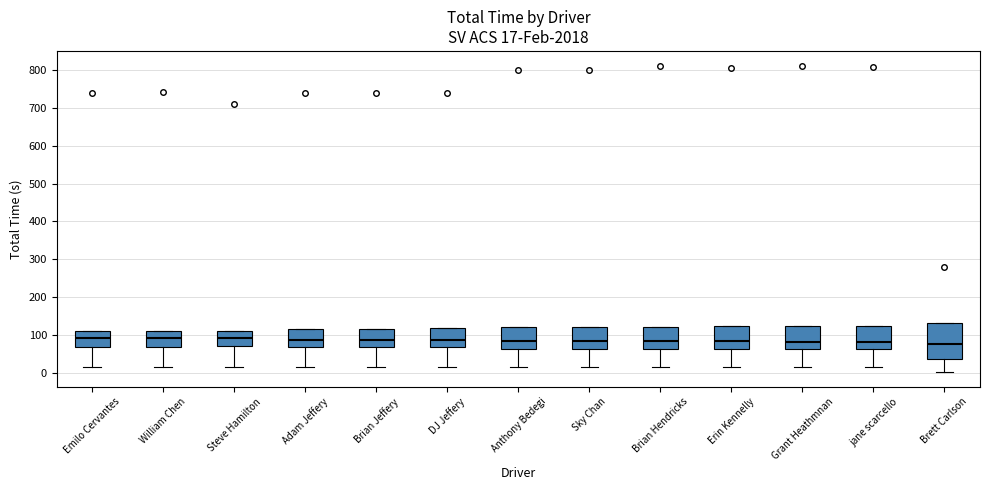

Comparing the boxes themselves (not the whiskers), which one is the tallest?

Brett Carlson